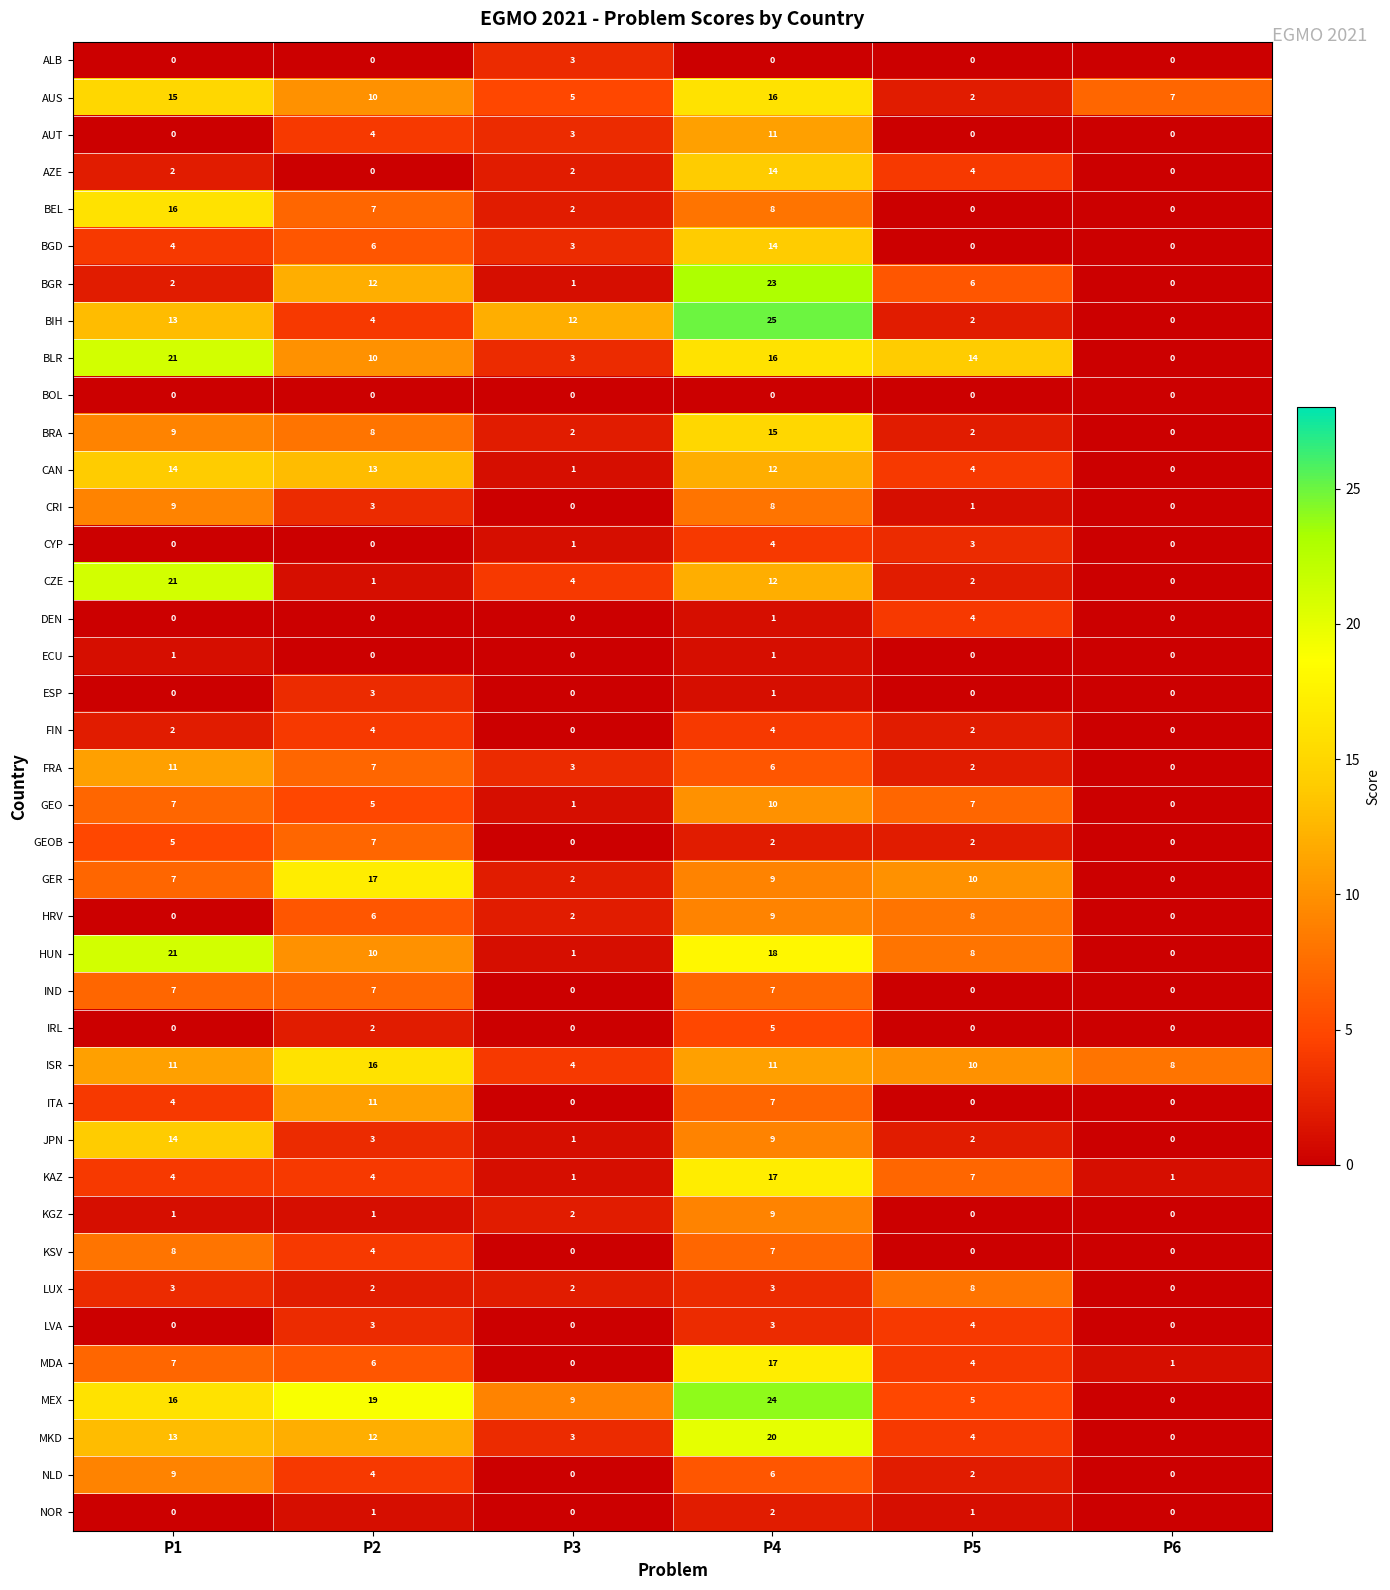

The value of LUX at P1 is 3. True or false?

True